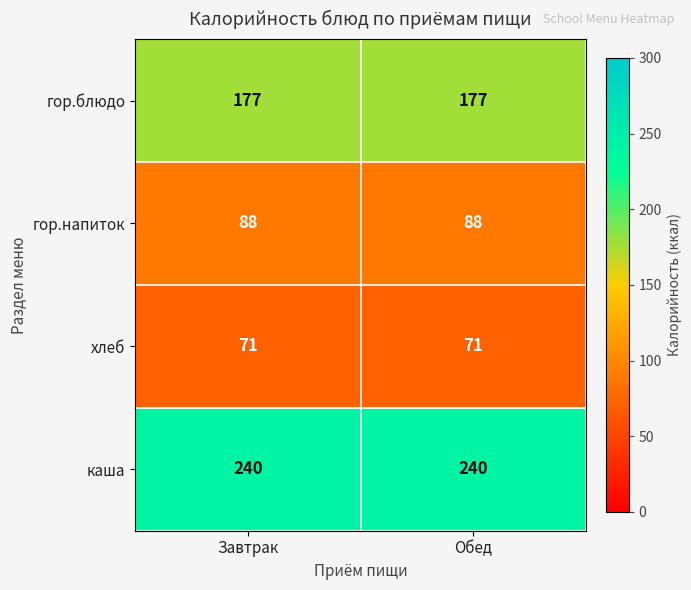

Is it true that гор.напиток equals 157 at Обед?

False